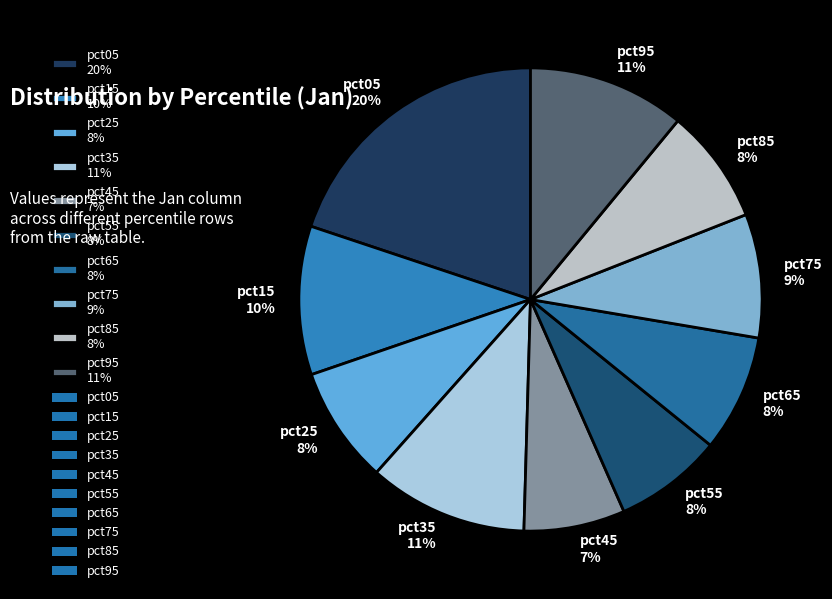

Which has a higher value, pct65 8% or pct45 7%?

pct65 8%